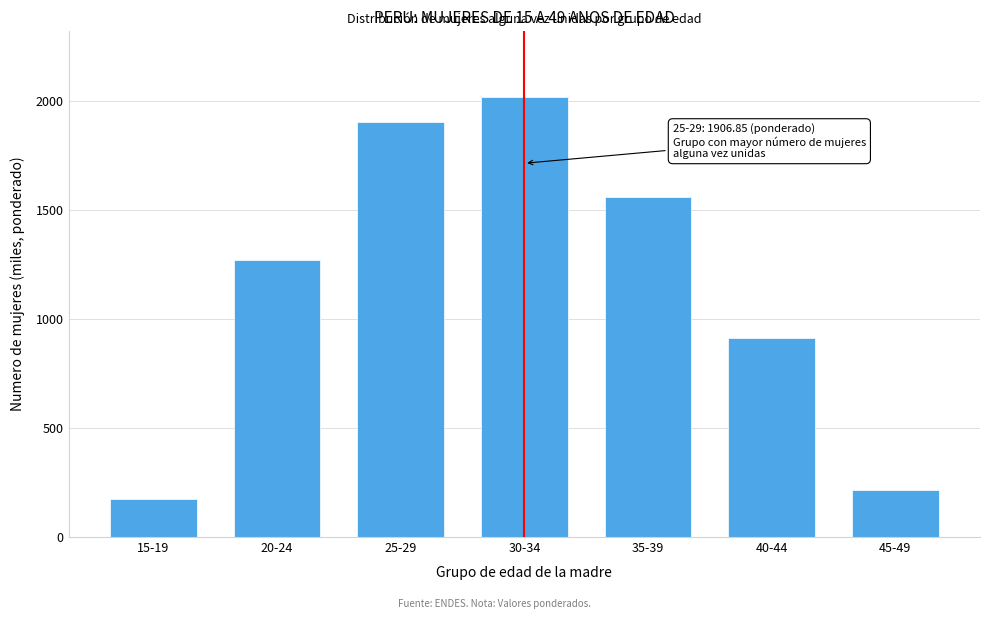

What is the smallest value displayed?

175.7